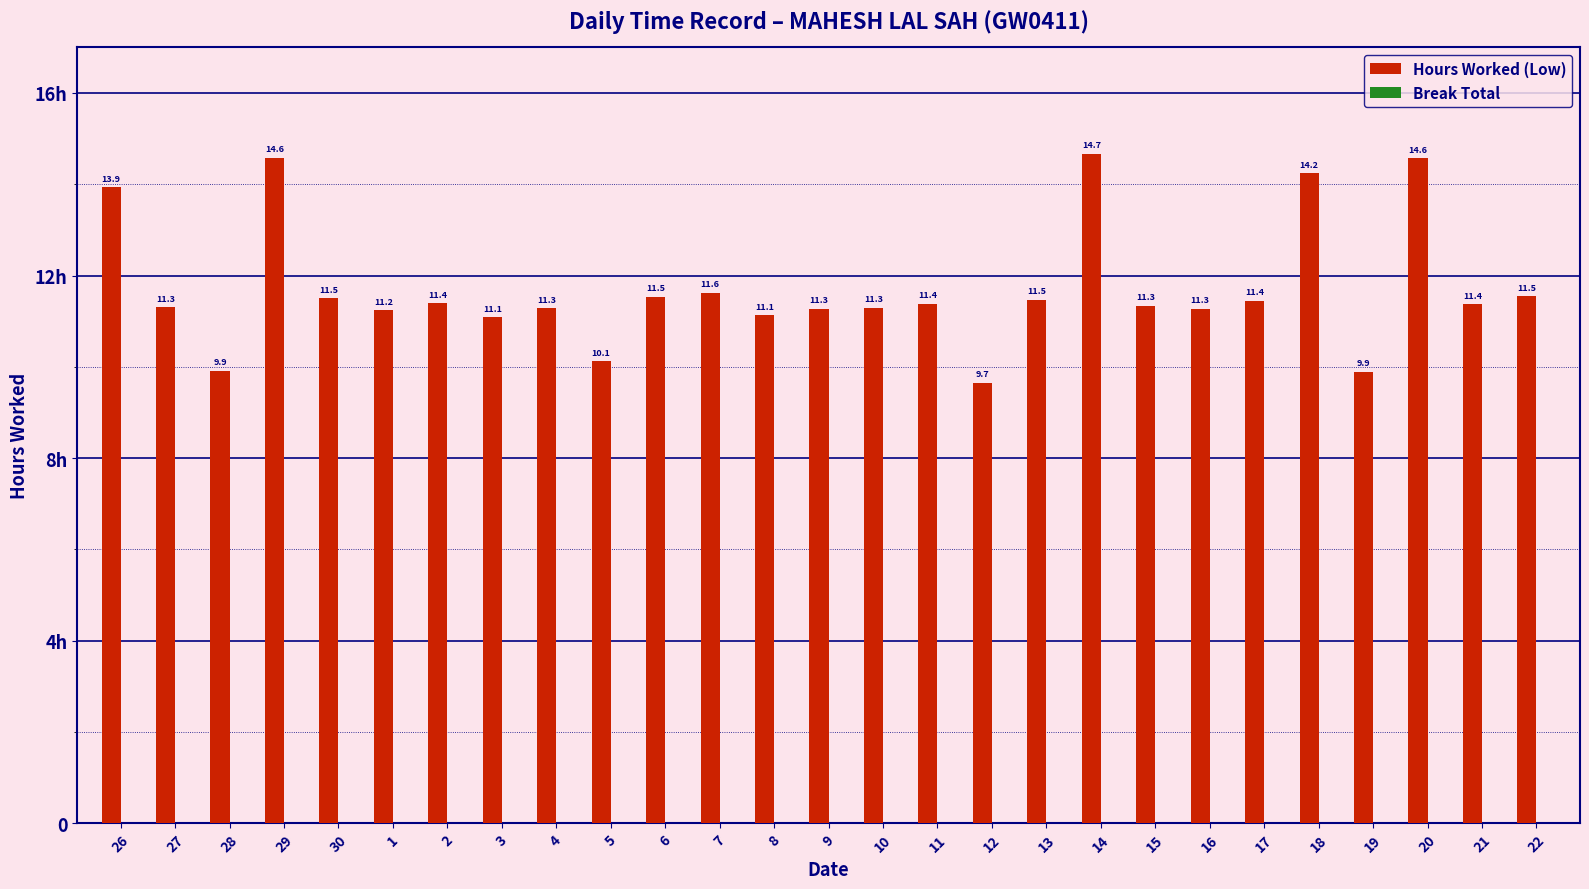

Does the chart contain any negative values?

No